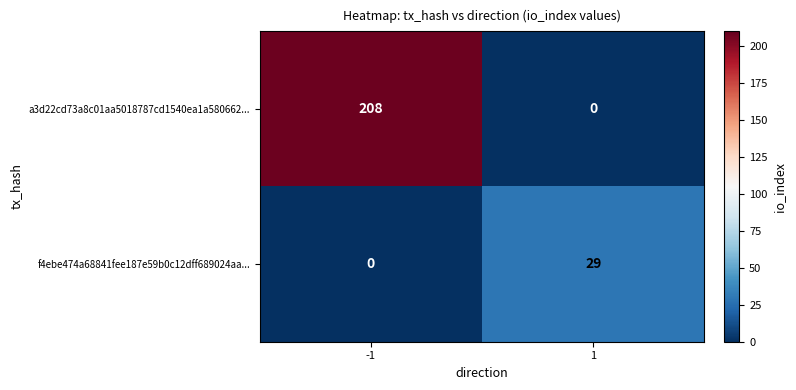

Rank the series by their maximum value, from lowest to highest.

f4ebe474a68841fee187e59b0c12dff689024aa..., a3d22cd73a8c01aa5018787cd1540ea1a580662...